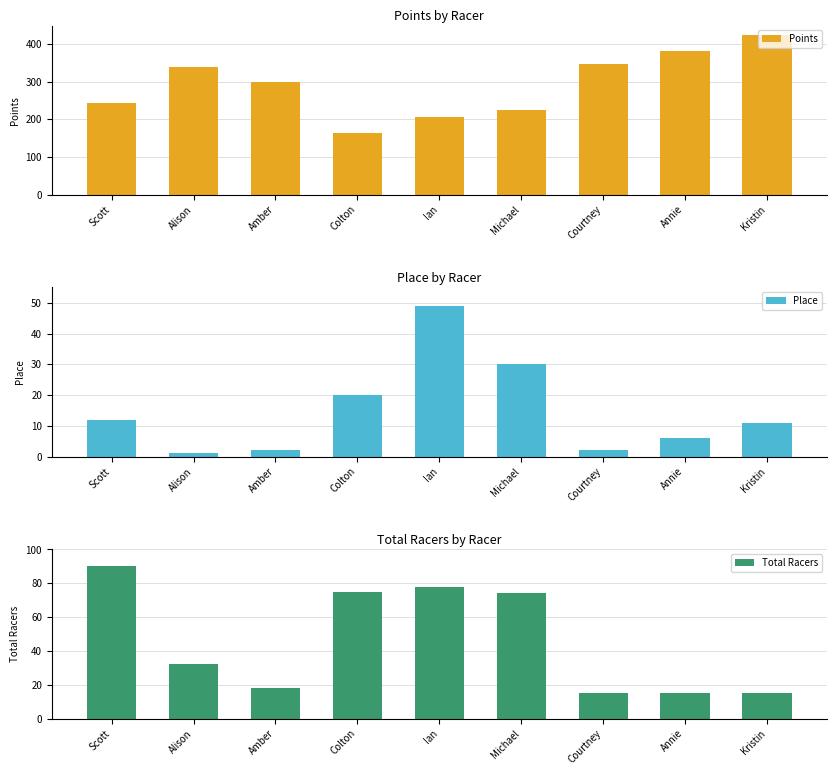

Which has a higher value, Colton or Ian?

Ian